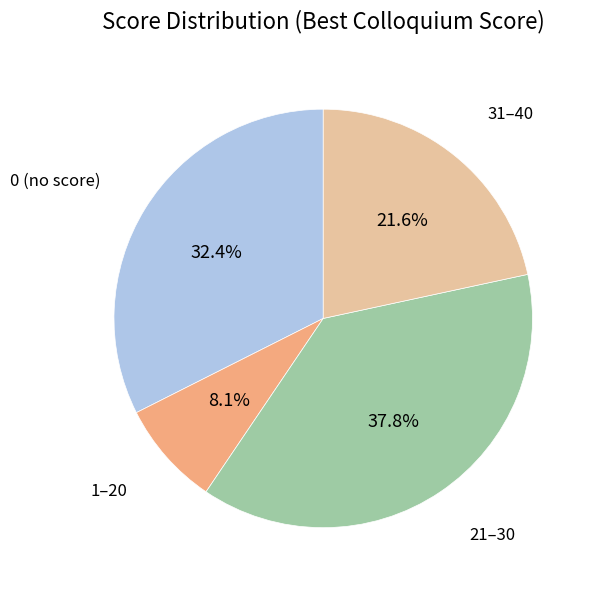

Combined, what portion of the pie is 0 (no score) and 1–20?

40.5%